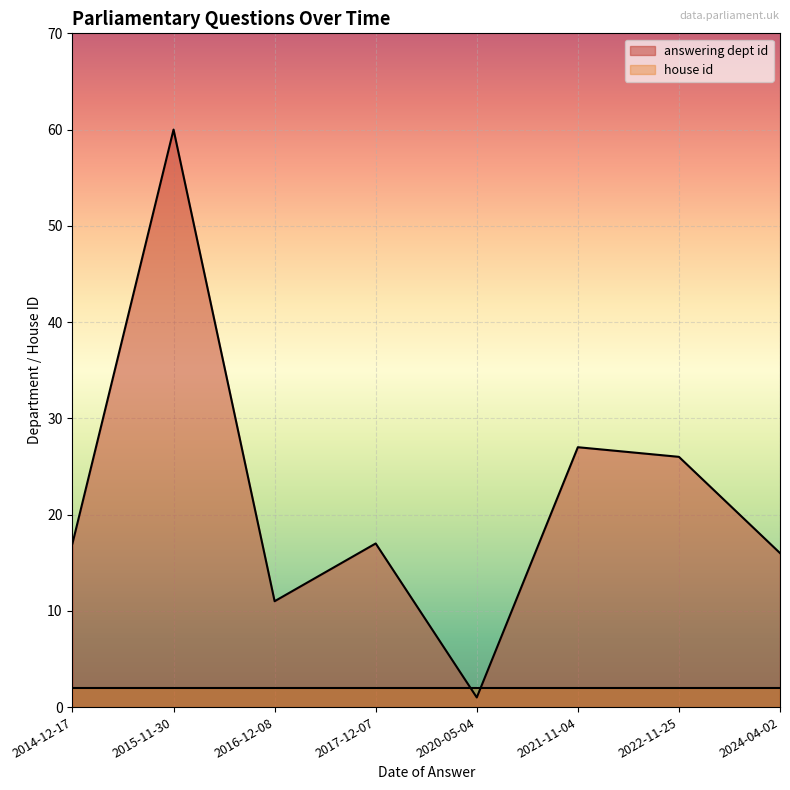

At which category does the chart reach its peak across all series?

2015-11-30